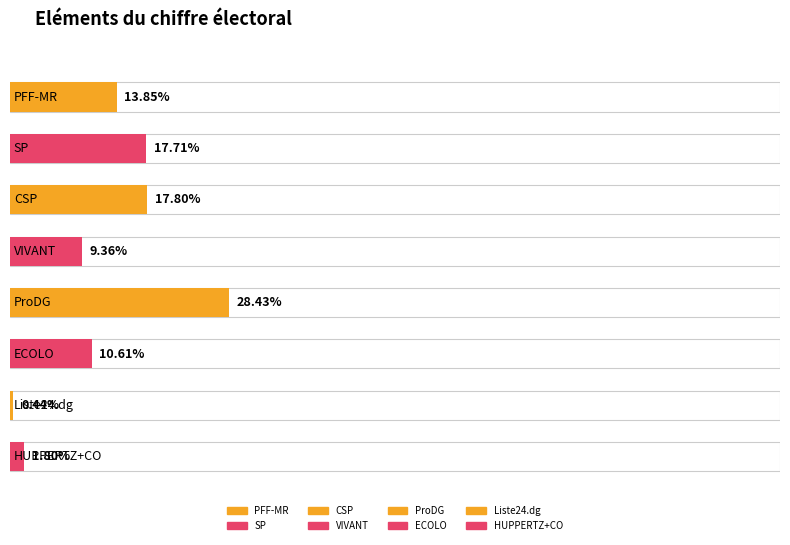

The value of Nombre de votes de liste at ECOLO is 1211. True or false?

False